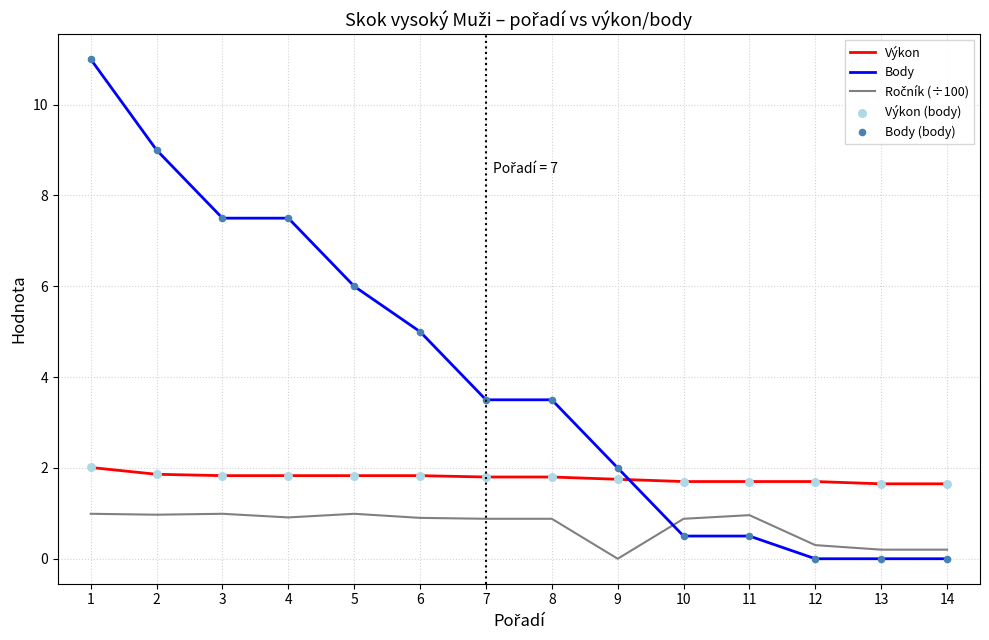

Which series has the largest range (max minus min)?

Body